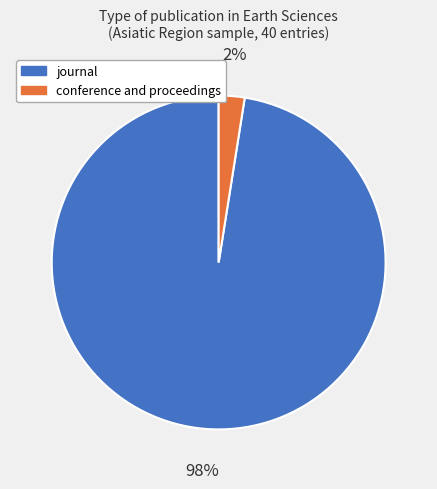

Which category accounts for the majority?

journal